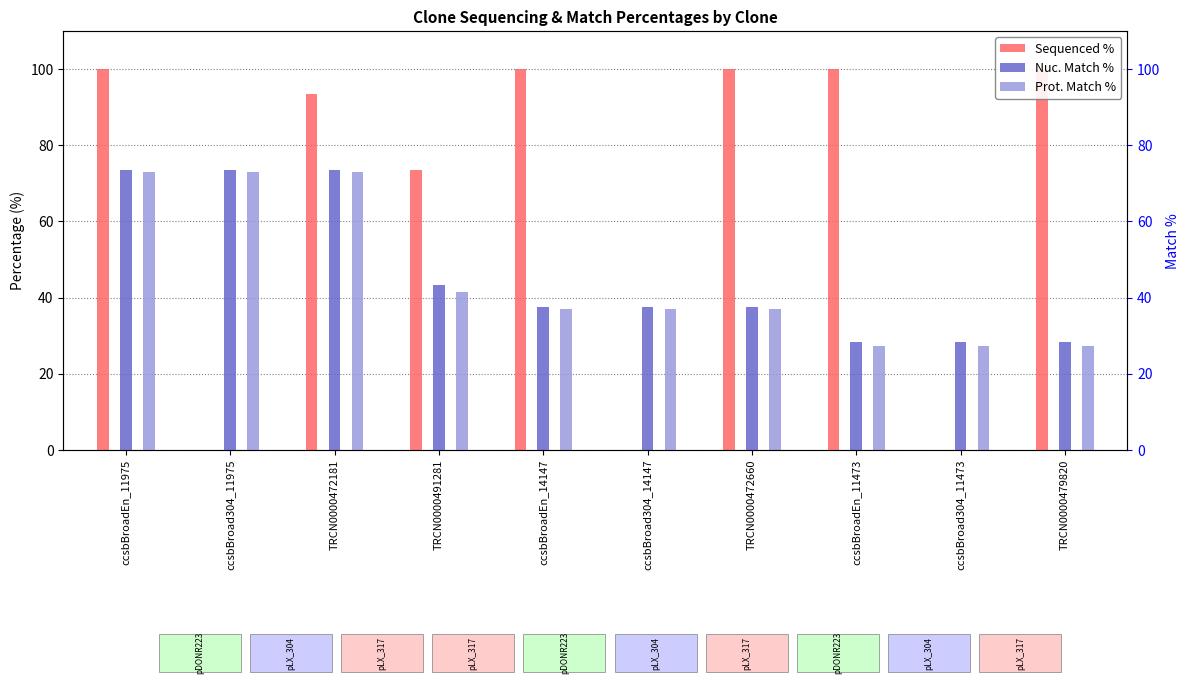

Which series has the largest range (max minus min)?

Sequenced %